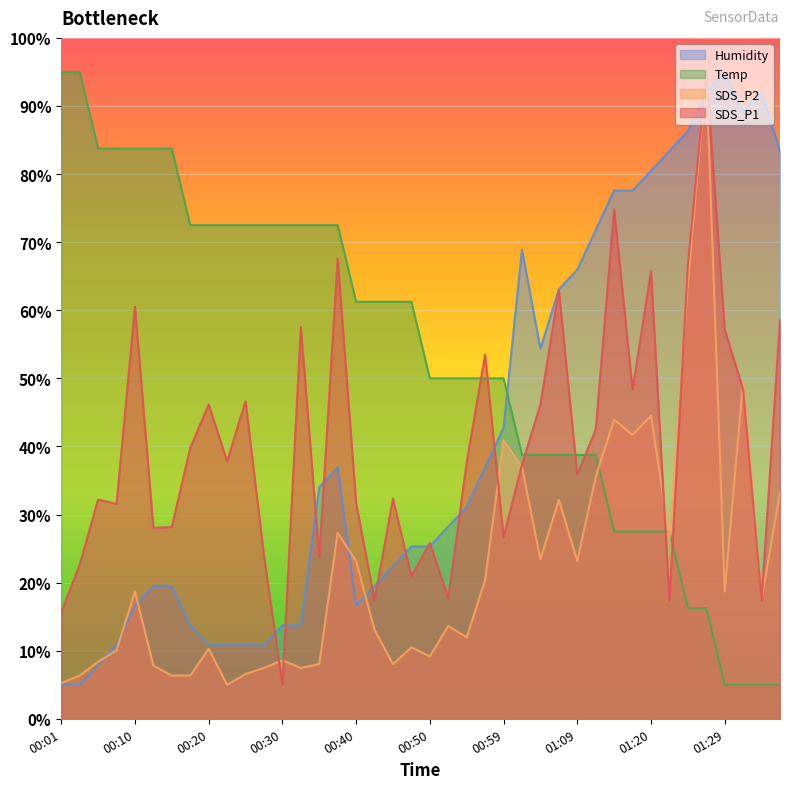

Which series has the largest range (max minus min)?

SDS_P1